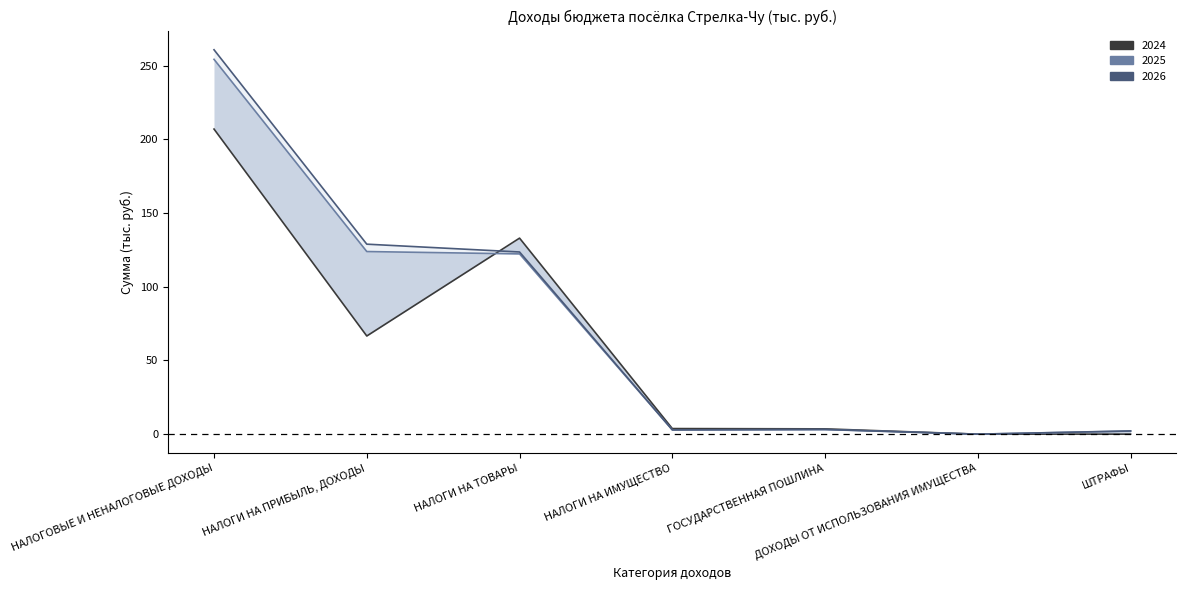

Where is the first local minimum for НАЛОГОВЫЕ И НЕНАЛОГОВЫЕ ДОХОДЫ 2025?

НАЛОГИ НА ИМУЩЕСТВО